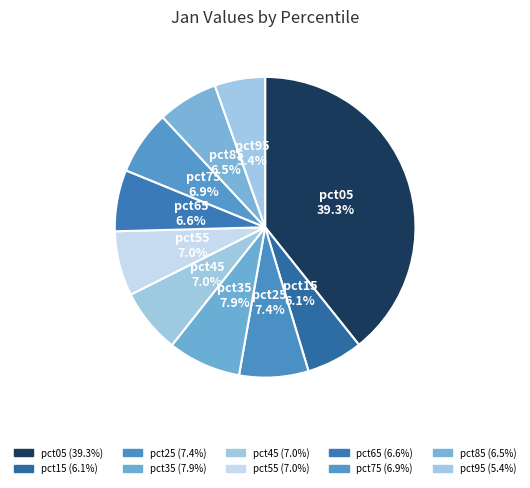

Count the number of slices in the pie.

10